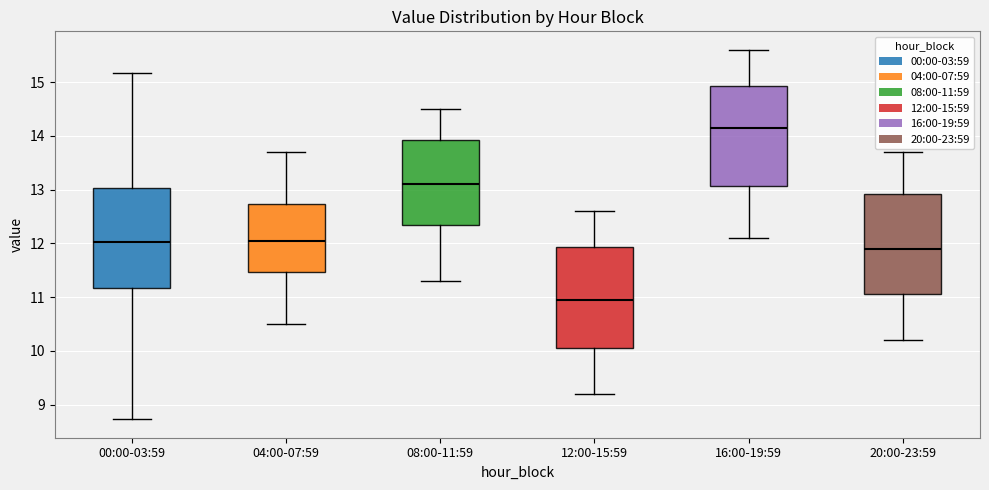

Where does the median line of the box for 20:00-23:59 sit on the y-axis? The values are not printed on the chart, so give them approximately, as read against the axis.

11.9